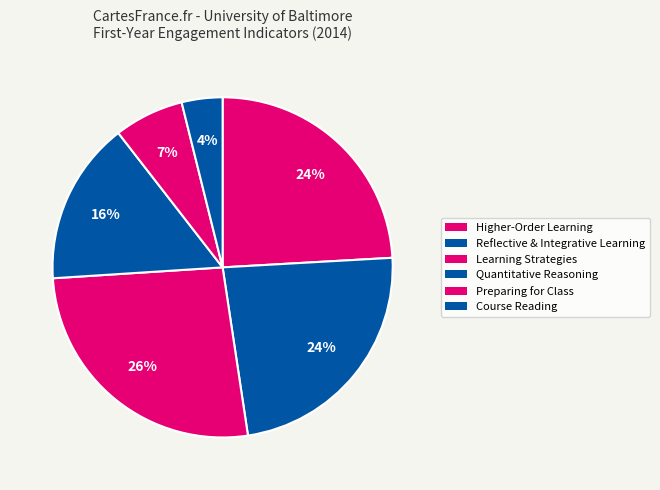

Count the number of slices in the pie.

6